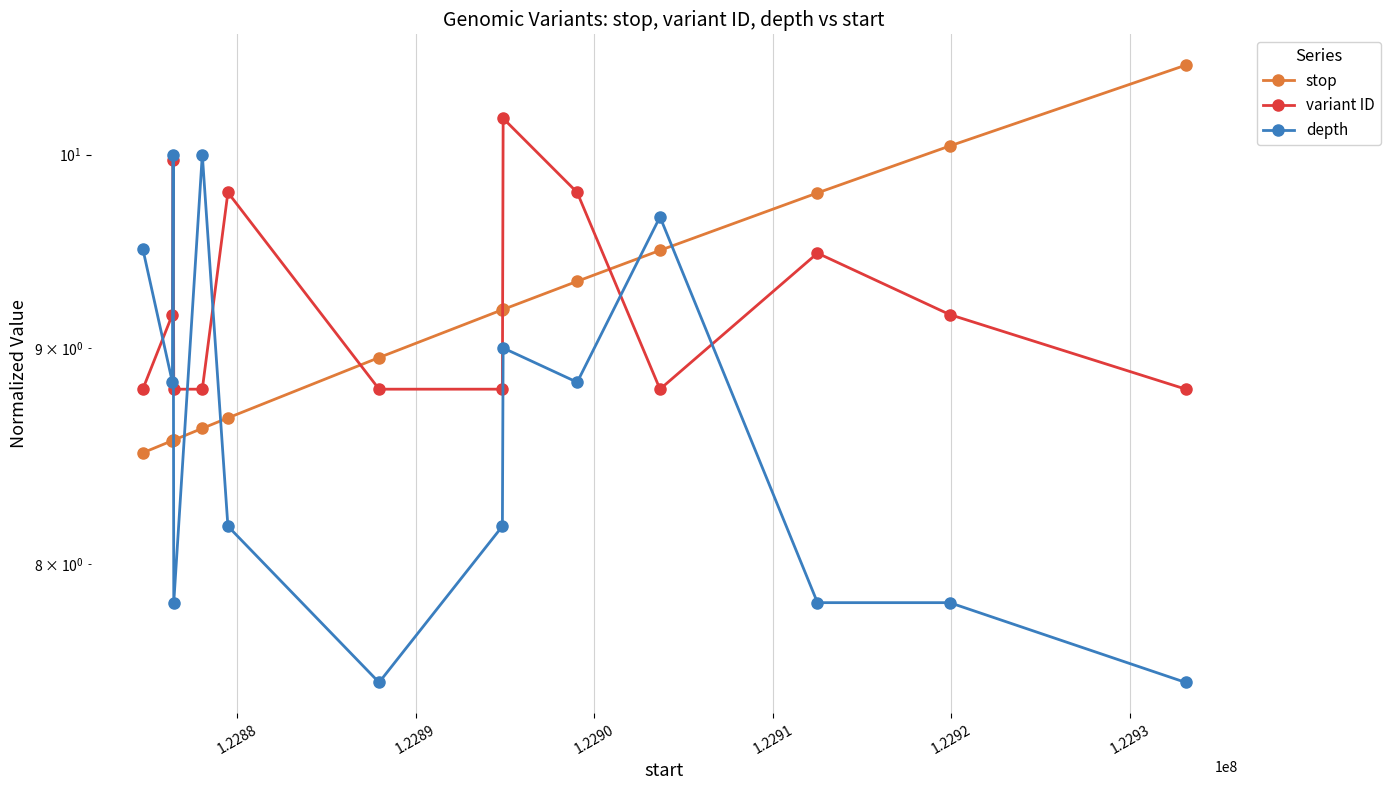

What is the sum of all stop values?

128.0